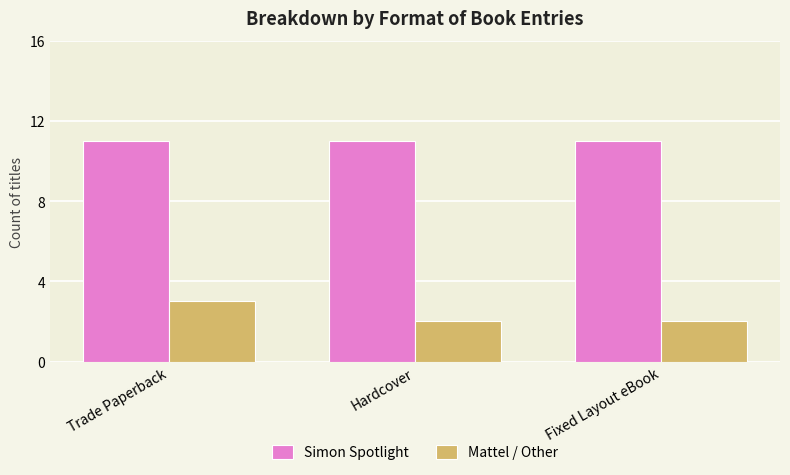

The value of Simon Spotlight at Fixed Layout eBook is 5. True or false?

False